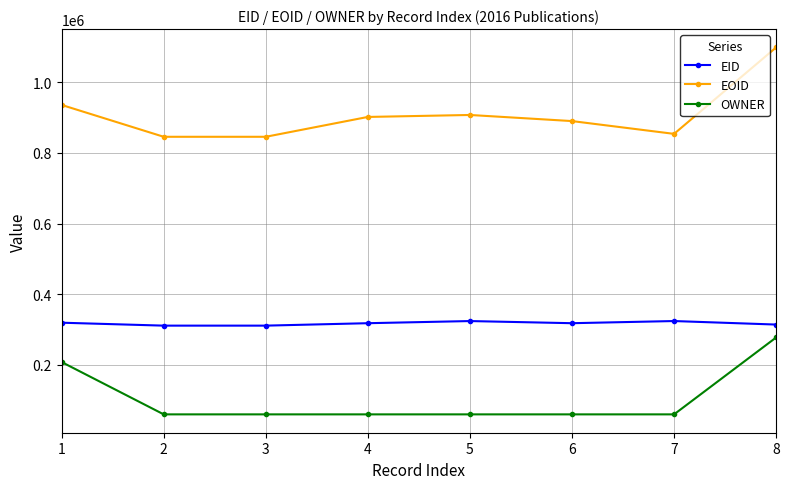

True or false: EOID and EID intersect in this chart.

False